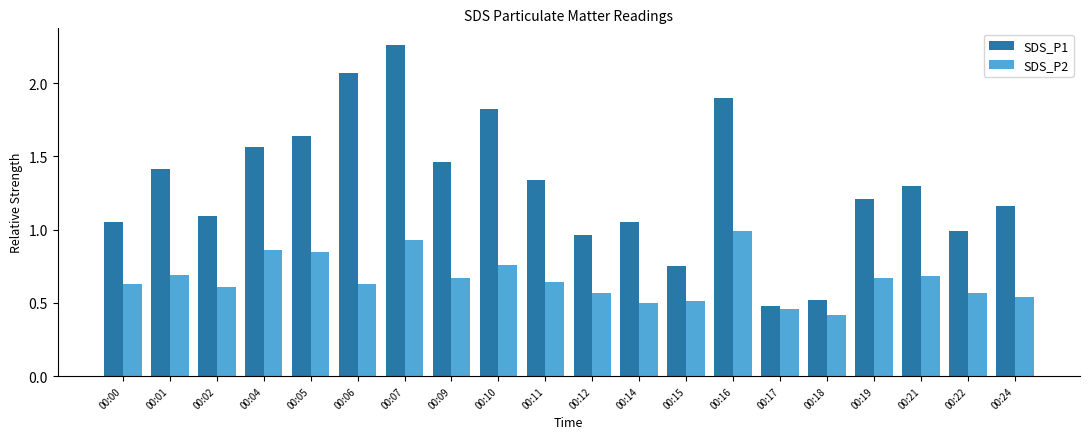

Which series has the widest spread of values?

SDS_P1